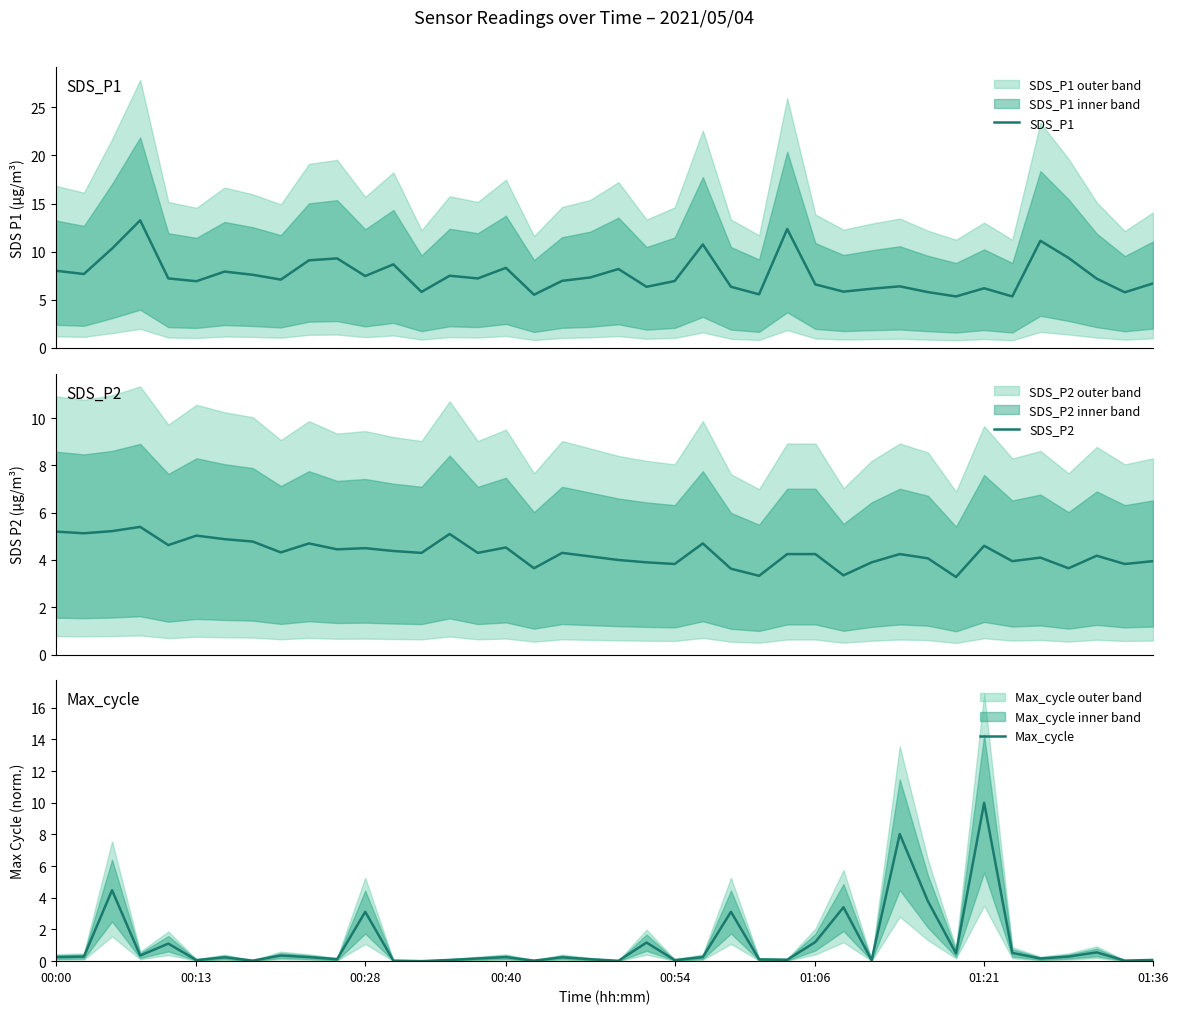

What are all the series names shown in the legend?

SDS_P1, SDS_P2, Max_cycle